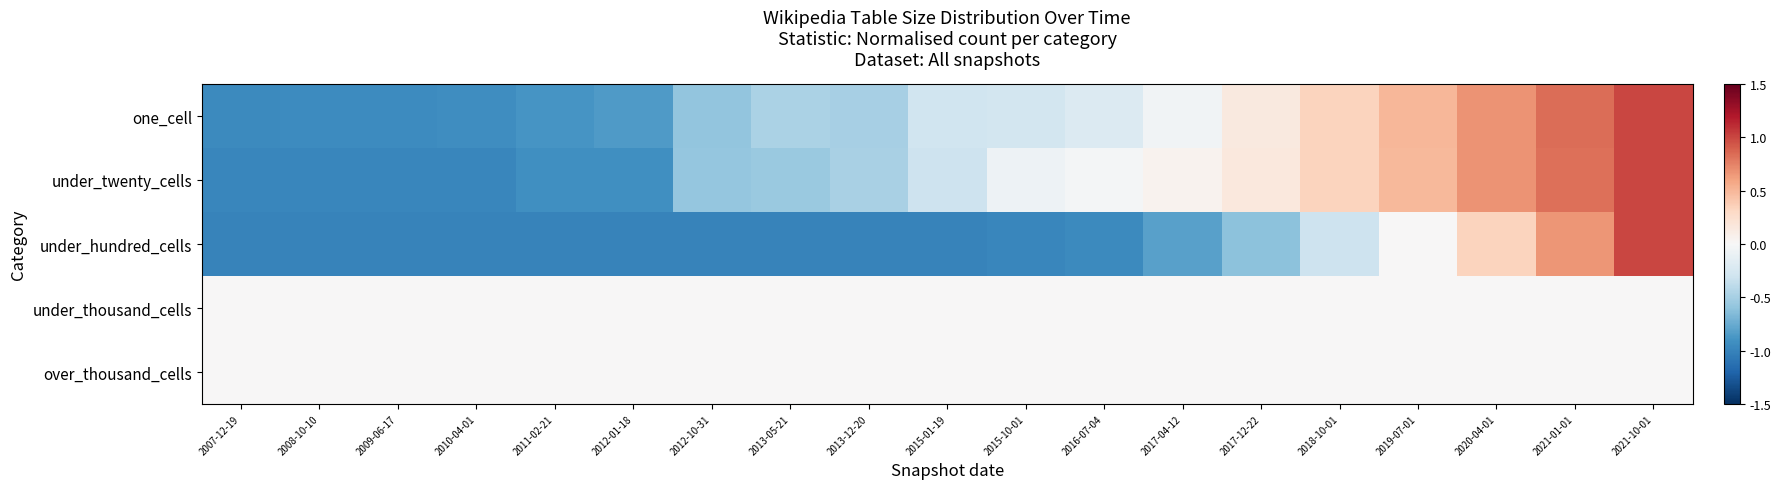

Reading left to right, what are all the values shown in this chart?

one_cell: 2007-12-19=-1.0	2008-10-10=-0.9	2009-06-17=-0.9	2010-04-01=-0.9	2011-02-21=-0.9	2012-01-18=-0.8	2012-10-31=-0.6	2013-05-21=-0.5	2013-12-20=-0.5	2015-01-19=-0.3	2015-10-01=-0.3	2016-07-04=-0.2	2017-04-12=-0.1	2017-12-22=0.2	2018-10-01=0.3	2019-07-01=0.5	2020-04-01=0.7	2021-01-01=0.8	2021-10-01=1.0
under_twenty_cells: 2007-12-19=-1.0	2008-10-10=-1.0	2009-06-17=-1.0	2010-04-01=-1.0	2011-02-21=-0.9	2012-01-18=-0.9	2012-10-31=-0.6	2013-05-21=-0.6	2013-12-20=-0.5	2015-01-19=-0.3	2015-10-01=-0.1	2016-07-04=-0.0	2017-04-12=0.1	2017-12-22=0.2	2018-10-01=0.3	2019-07-01=0.5	2020-04-01=0.7	2021-01-01=0.8	2021-10-01=1.0
under_hundred_cells: 2007-12-19=-1.0	2008-10-10=-1.0	2009-06-17=-1.0	2010-04-01=-1.0	2011-02-21=-1.0	2012-01-18=-1.0	2012-10-31=-1.0	2013-05-21=-1.0	2013-12-20=-1.0	2015-01-19=-1.0	2015-10-01=-1.0	2016-07-04=-1.0	2017-04-12=-0.8	2017-12-22=-0.6	2018-10-01=-0.3	2019-07-01=0.0	2020-04-01=0.3	2021-01-01=0.7	2021-10-01=1.0
under_thousand_cells: 2007-12-19=0.0	2008-10-10=0.0	2009-06-17=0.0	2010-04-01=0.0	2011-02-21=0.0	2012-01-18=0.0	2012-10-31=0.0	2013-05-21=0.0	2013-12-20=0.0	2015-01-19=0.0	2015-10-01=0.0	2016-07-04=0.0	2017-04-12=0.0	2017-12-22=0.0	2018-10-01=0.0	2019-07-01=0.0	2020-04-01=0.0	2021-01-01=0.0	2021-10-01=0.0
over_thousand_cells: 2007-12-19=0.0	2008-10-10=0.0	2009-06-17=0.0	2010-04-01=0.0	2011-02-21=0.0	2012-01-18=0.0	2012-10-31=0.0	2013-05-21=0.0	2013-12-20=0.0	2015-01-19=0.0	2015-10-01=0.0	2016-07-04=0.0	2017-04-12=0.0	2017-12-22=0.0	2018-10-01=0.0	2019-07-01=0.0	2020-04-01=0.0	2021-01-01=0.0	2021-10-01=0.0